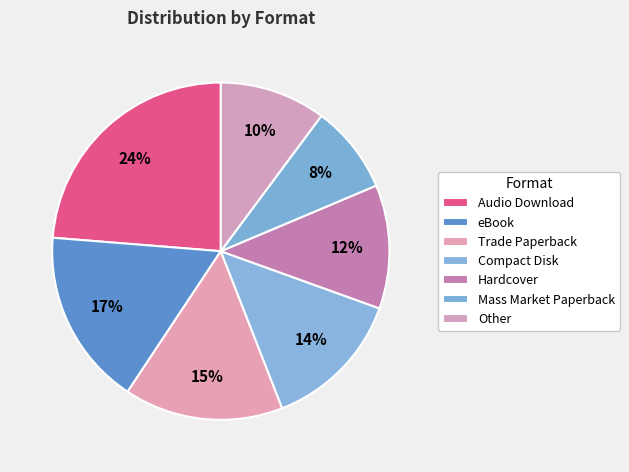

Rank the categories by value from lowest to highest.

Mass Market Paperback, Other, Hardcover, Compact Disk, Trade Paperback, eBook, Audio Download